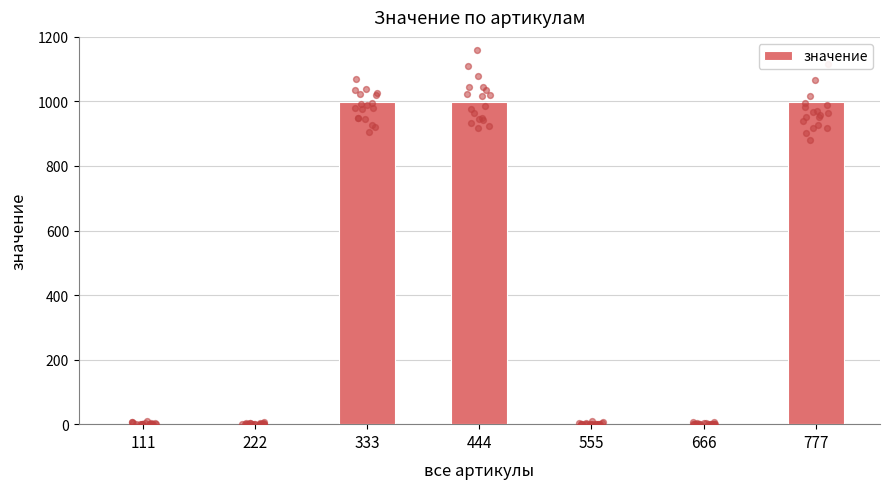

Which has a higher value, 444 or 666?

444